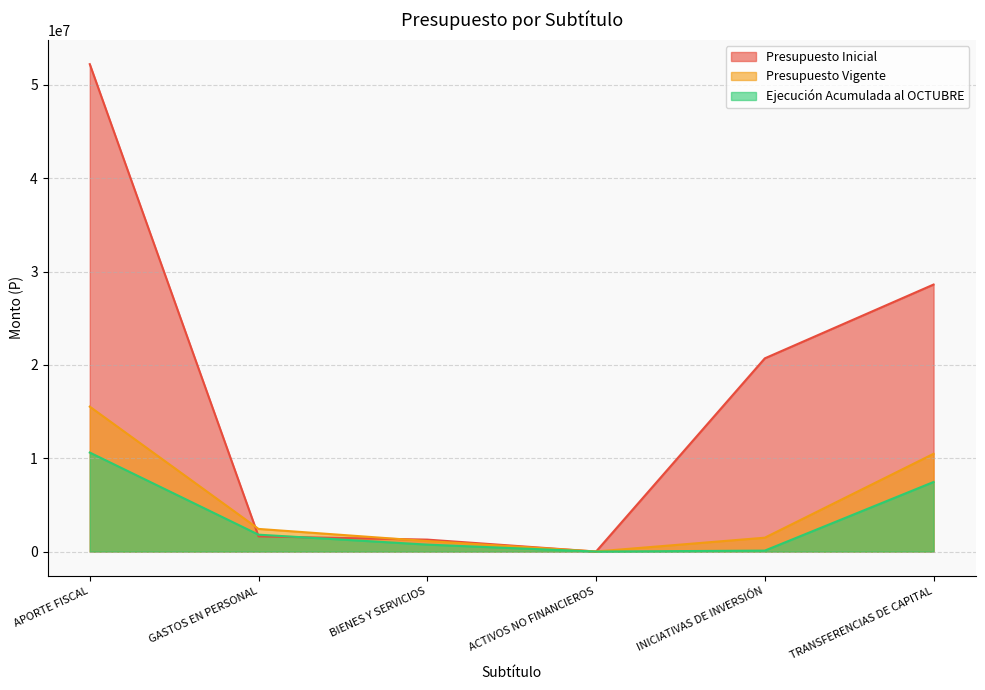

How many categories are shown in the chart?

6